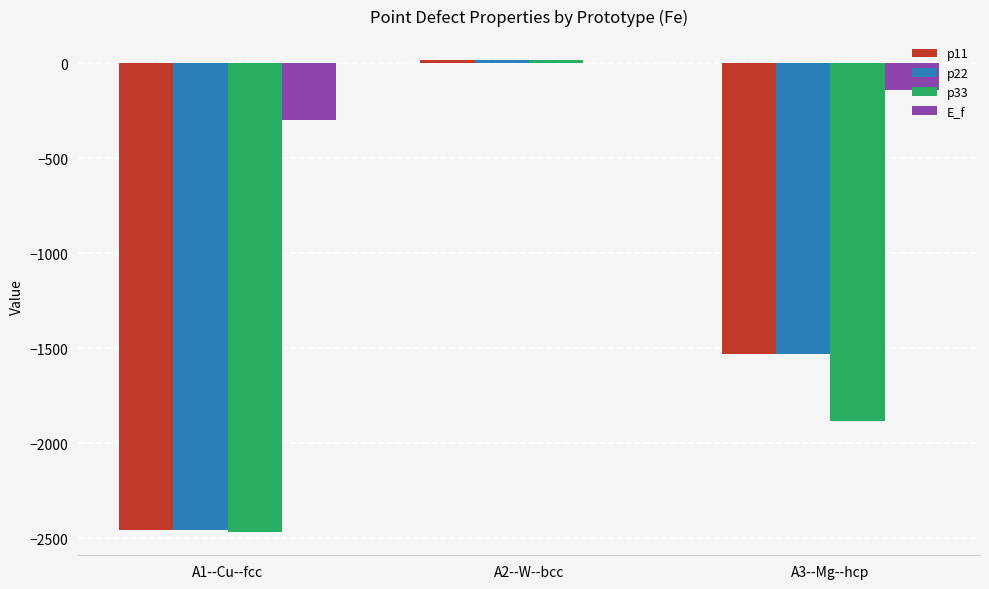

What is the sum of all p11 values?

-3968.9